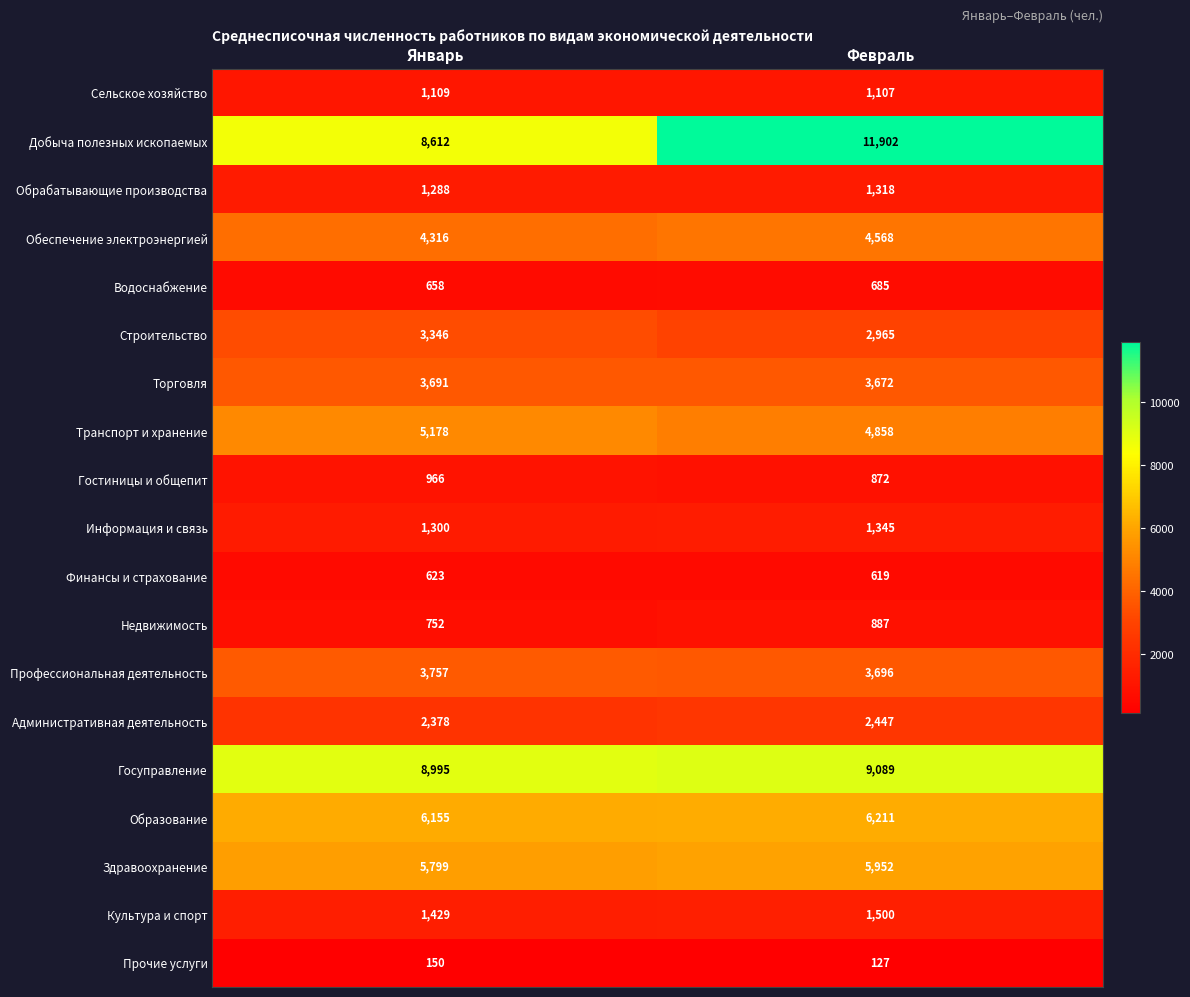

What is the difference between the Строительство values at Февраль and Январь?

381